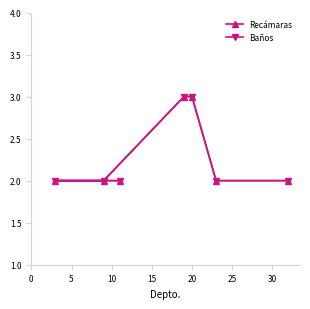

What is the lowest value of the Recámaras series?

2